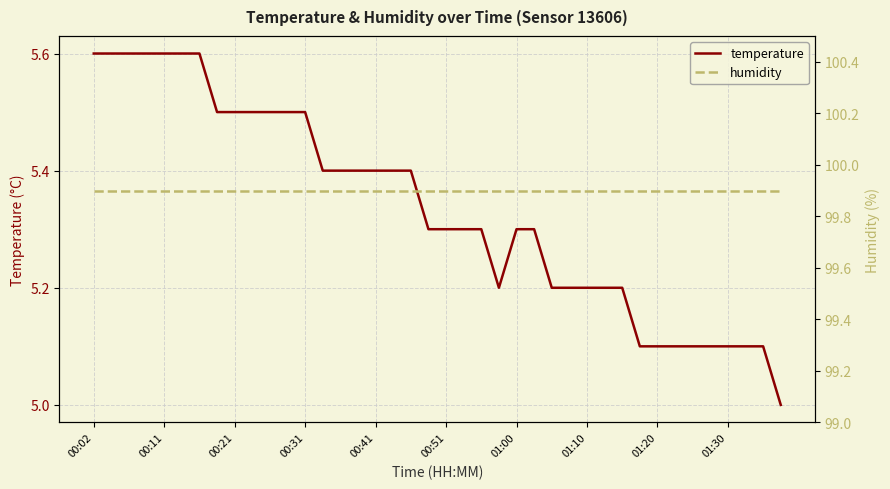

Reading left to right, extract all data points from this chart.

temperature: 5.6	5.6	5.6	5.6	5.6	5.6	5.6	5.5	5.5	5.5	5.5	5.5	5.5	5.4	5.4	5.4	5.4	5.4	5.4	5.3	5.3	5.3	5.3	5.2	5.3	5.3	5.2	5.2	5.2	5.2	5.2	5.1	5.1	5.1	5.1	5.1	5.1	5.1	5.1	5.0
humidity: 99.9	99.9	99.9	99.9	99.9	99.9	99.9	99.9	99.9	99.9	99.9	99.9	99.9	99.9	99.9	99.9	99.9	99.9	99.9	99.9	99.9	99.9	99.9	99.9	99.9	99.9	99.9	99.9	99.9	99.9	99.9	99.9	99.9	99.9	99.9	99.9	99.9	99.9	99.9	99.9